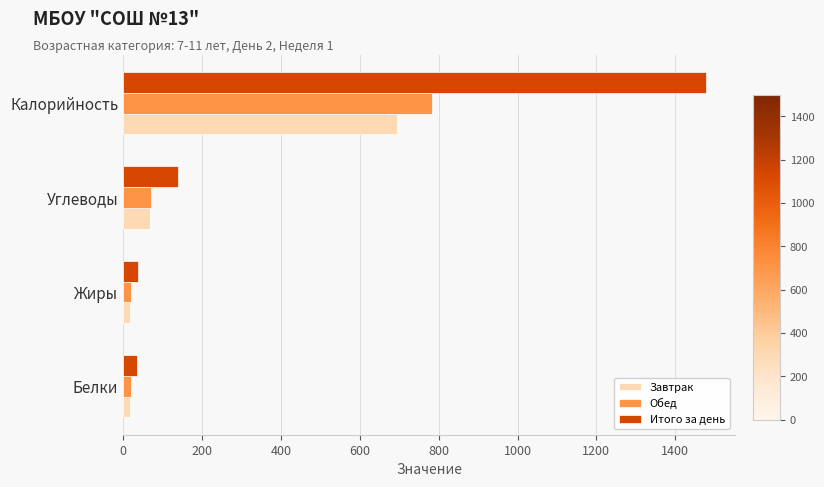

How many categories are shown in the chart?

4